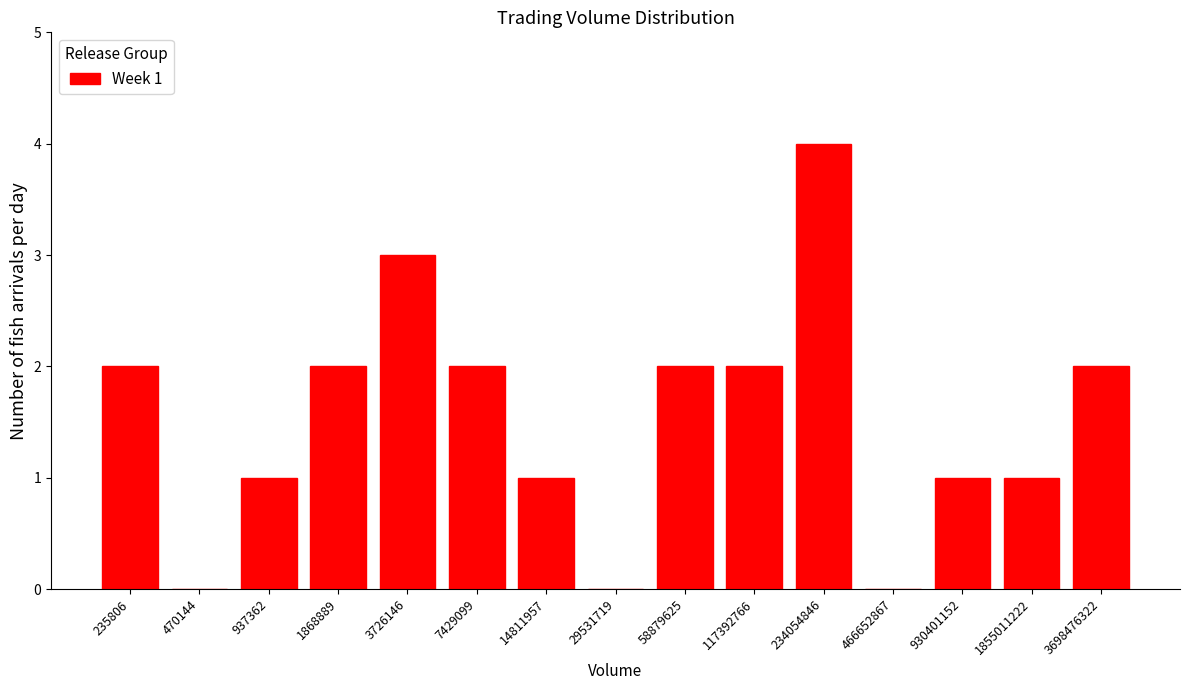

Reading right to left, extract all data points from this chart.

3698476322=2	1855011222=1	930401152=1	466652867=0	234054846=4	117392766=2	58879625=2	29531719=0	14811957=1	7429099=2	3726146=3	1868889=2	937362=1	470144=0	235806=2